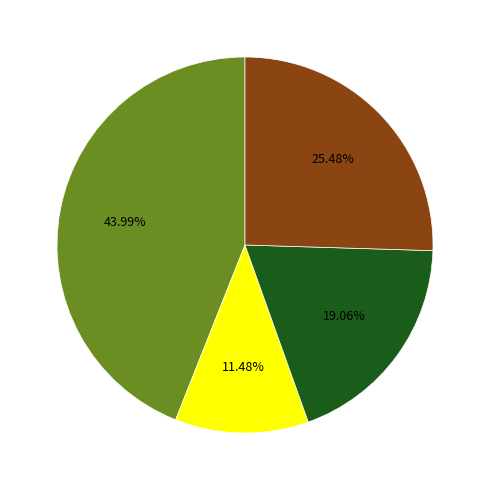

Does any single category account for the majority?

No